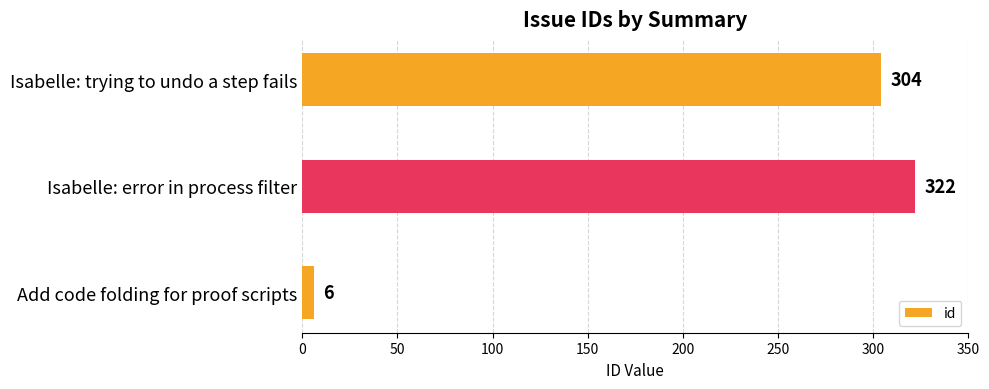

The value at Isabelle: error in process filter is 322. True or false?

True